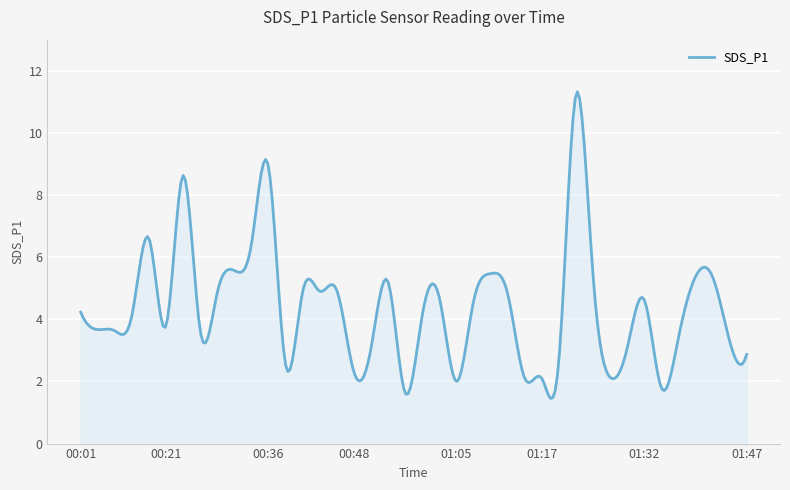

What is the smallest value displayed?

1.5